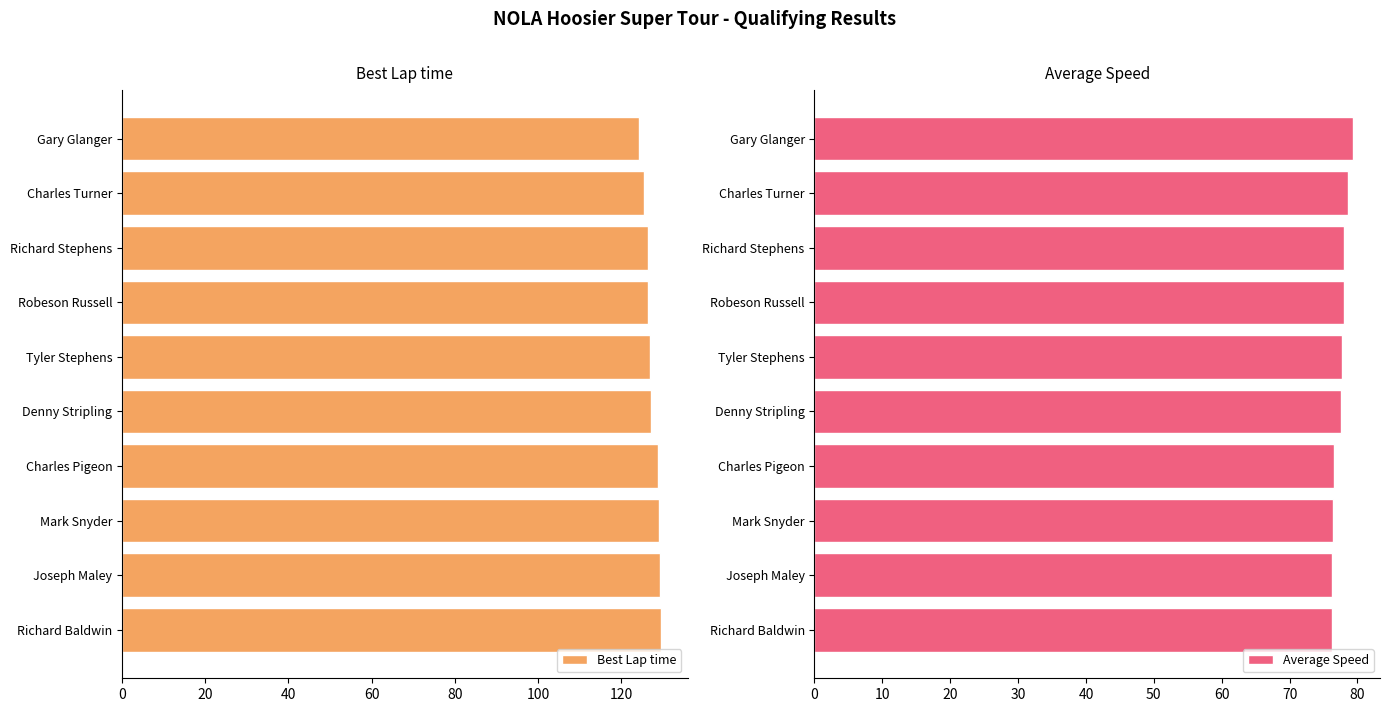

What is the value of the Best Lap time bar at the 4th from the left?

126.5